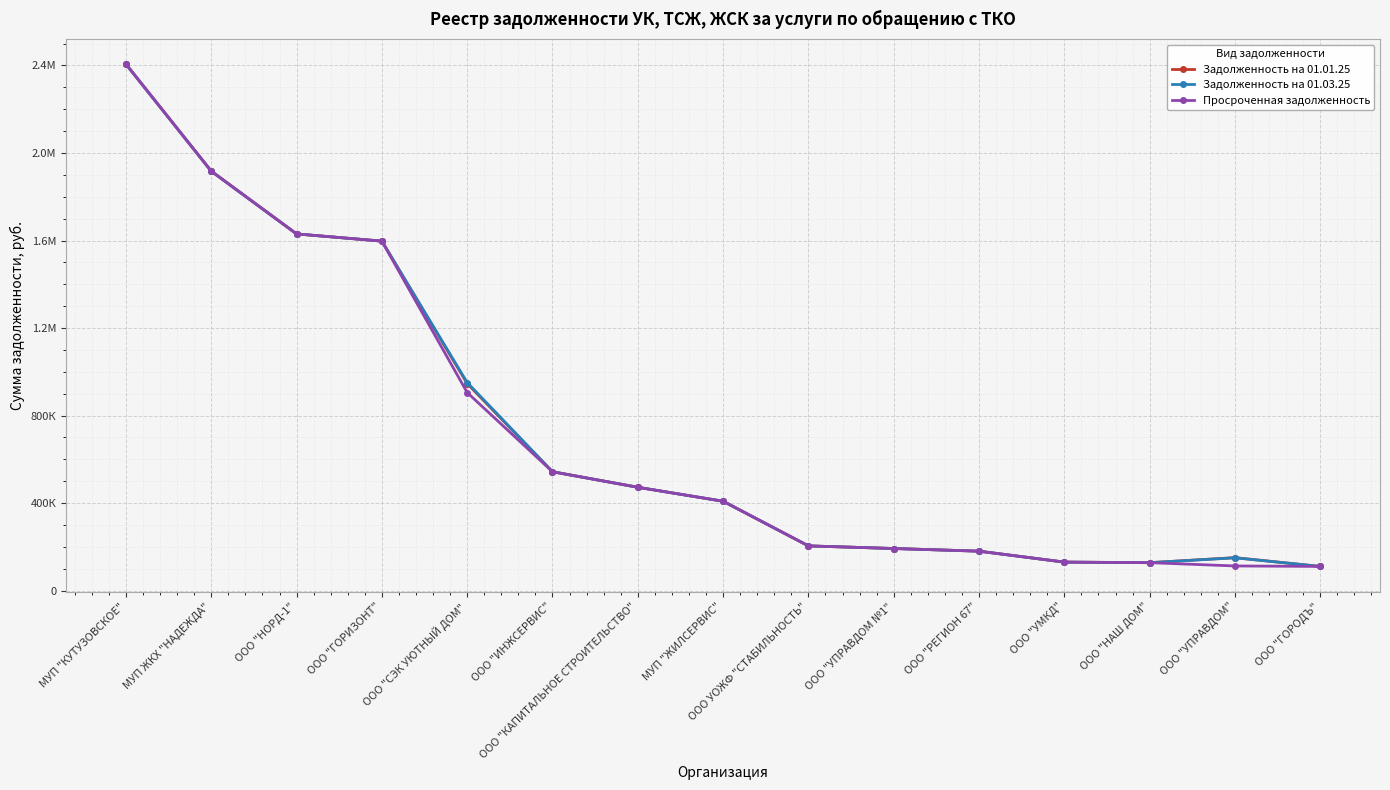

Does the chart have visible grid lines?

Yes